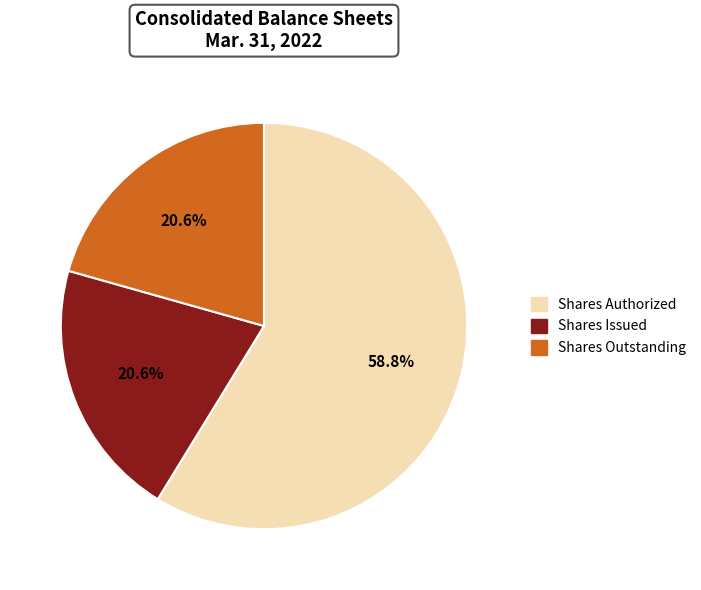

Between Shares Outstanding and Shares Authorized, which is larger?

Shares Authorized